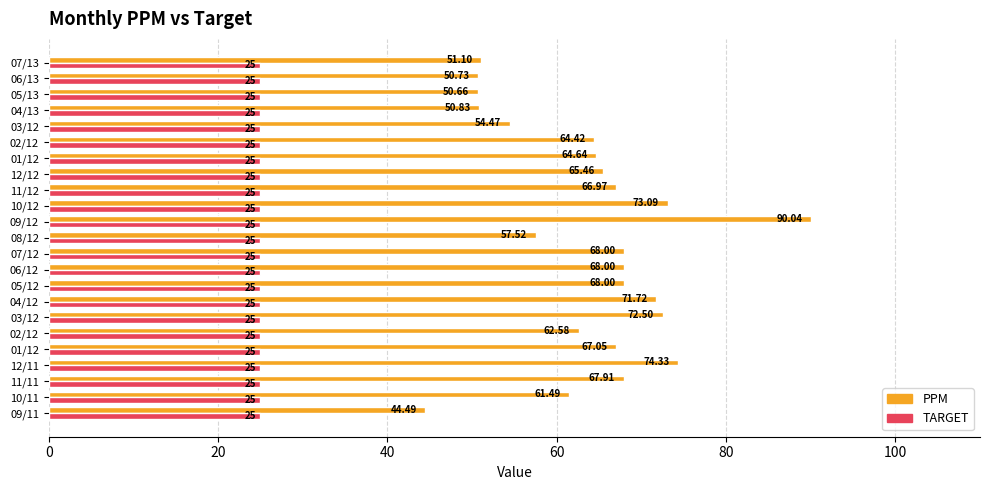

How many categories are shown in the chart?

23